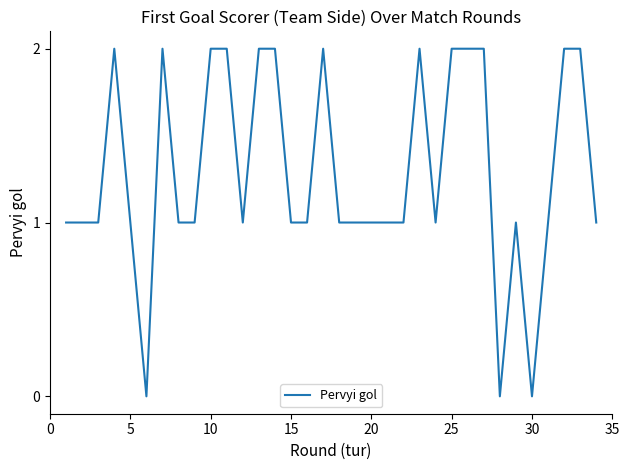

Is it true that the value at 5 is 0?

False